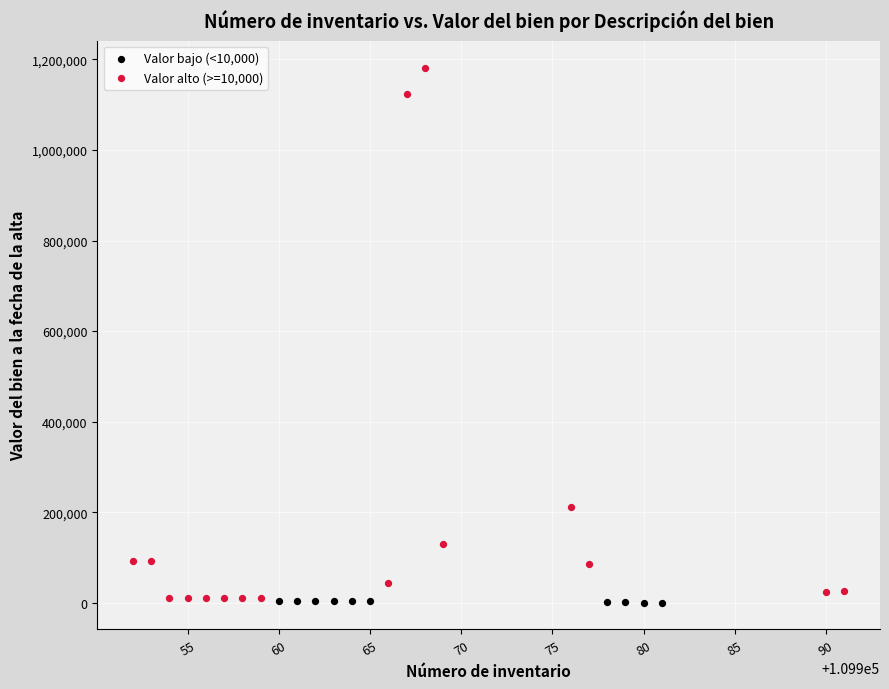

Which series has the widest spread of Y values?

Valor alto (>=10,000)